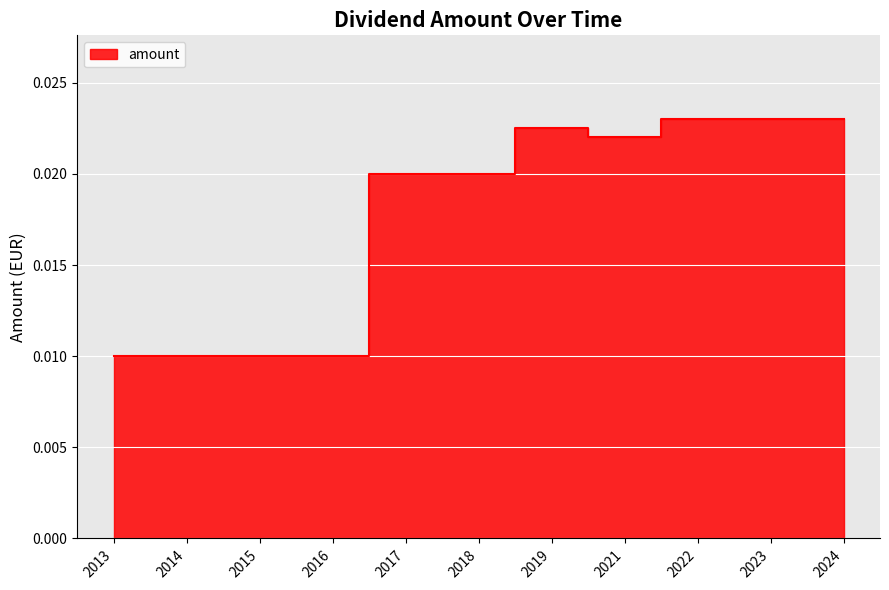

How many points are higher than both their immediate neighbors (excluding endpoints)?

1